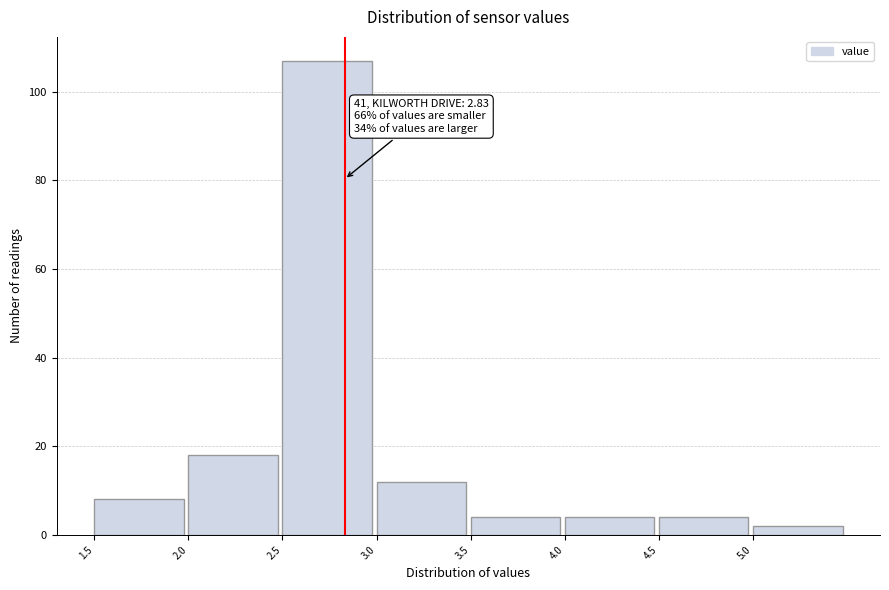

Over which range of the x-axis is the bar tallest?

2.5 to 3.0